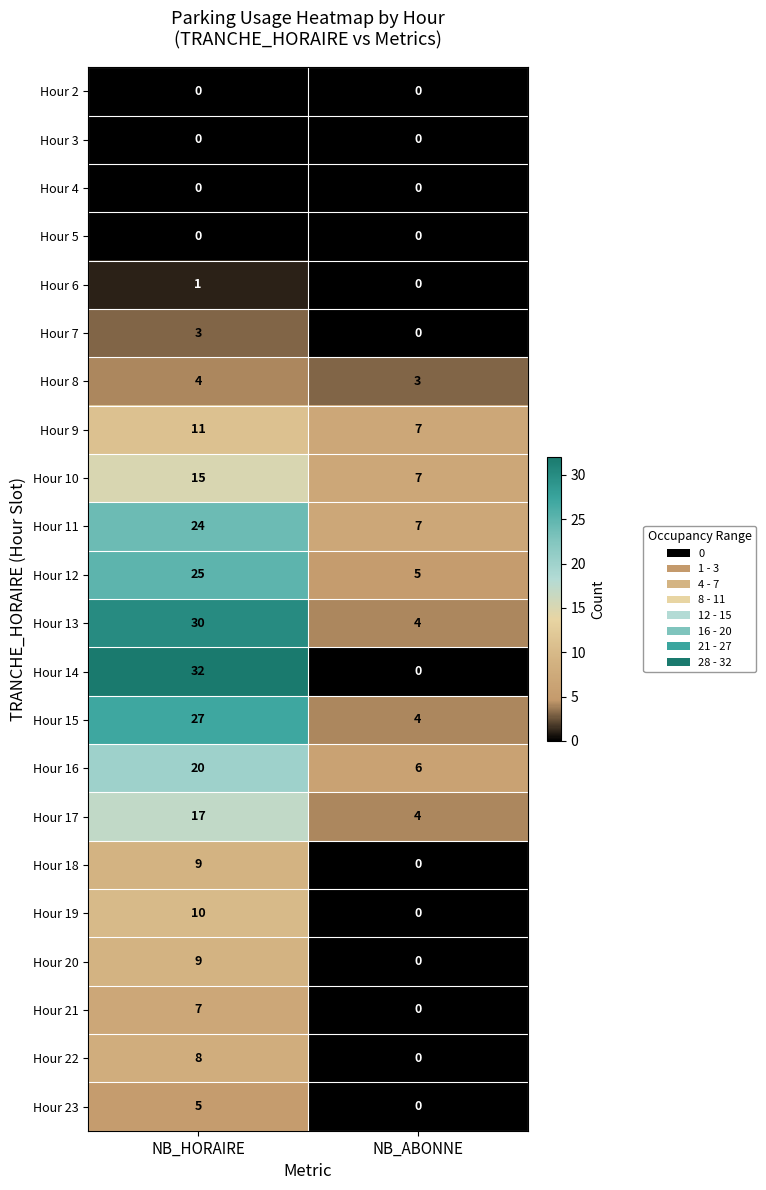

At which label does Hour 23 reach its minimum?

NB_ABONNE